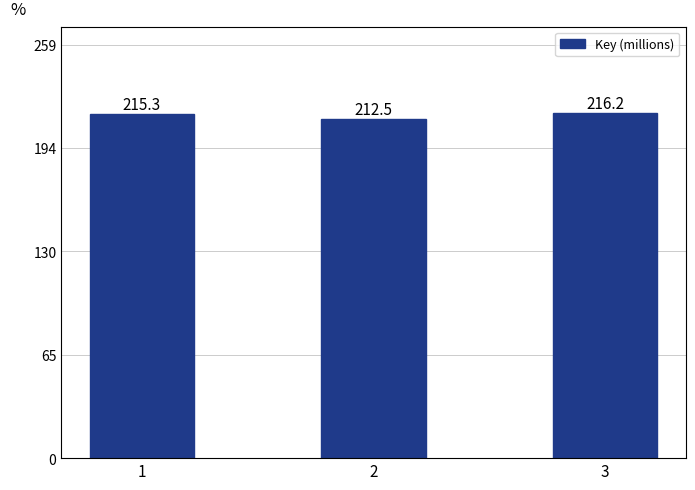

The chart shows a value of 212.5 at 2. True or false?

True